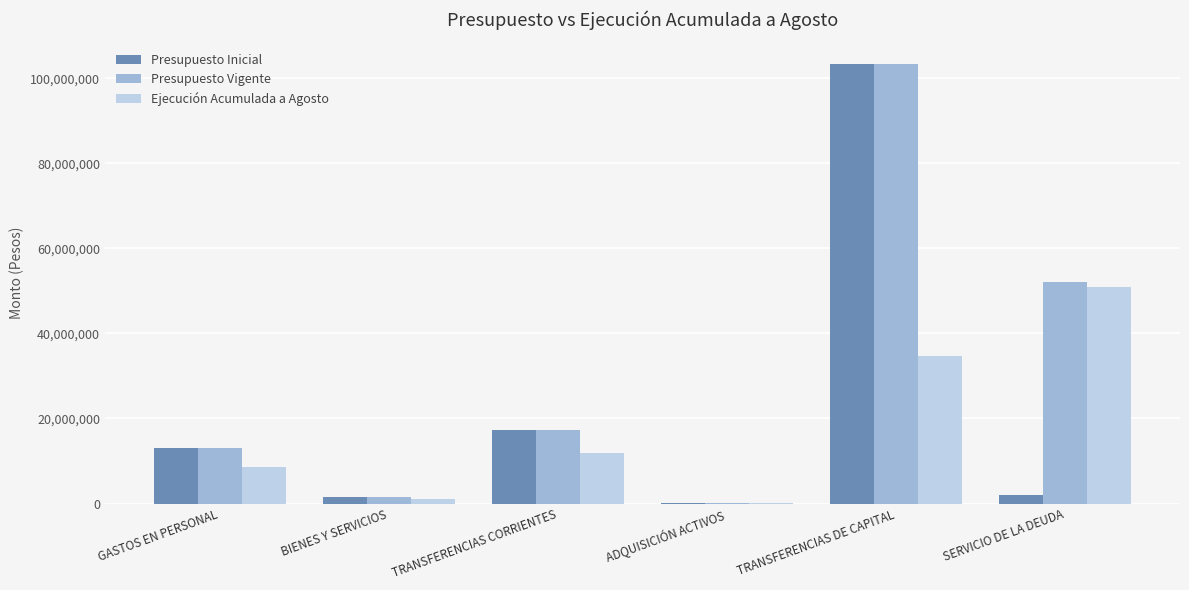

Which series has the largest total across all categories?

Presupuesto Vigente